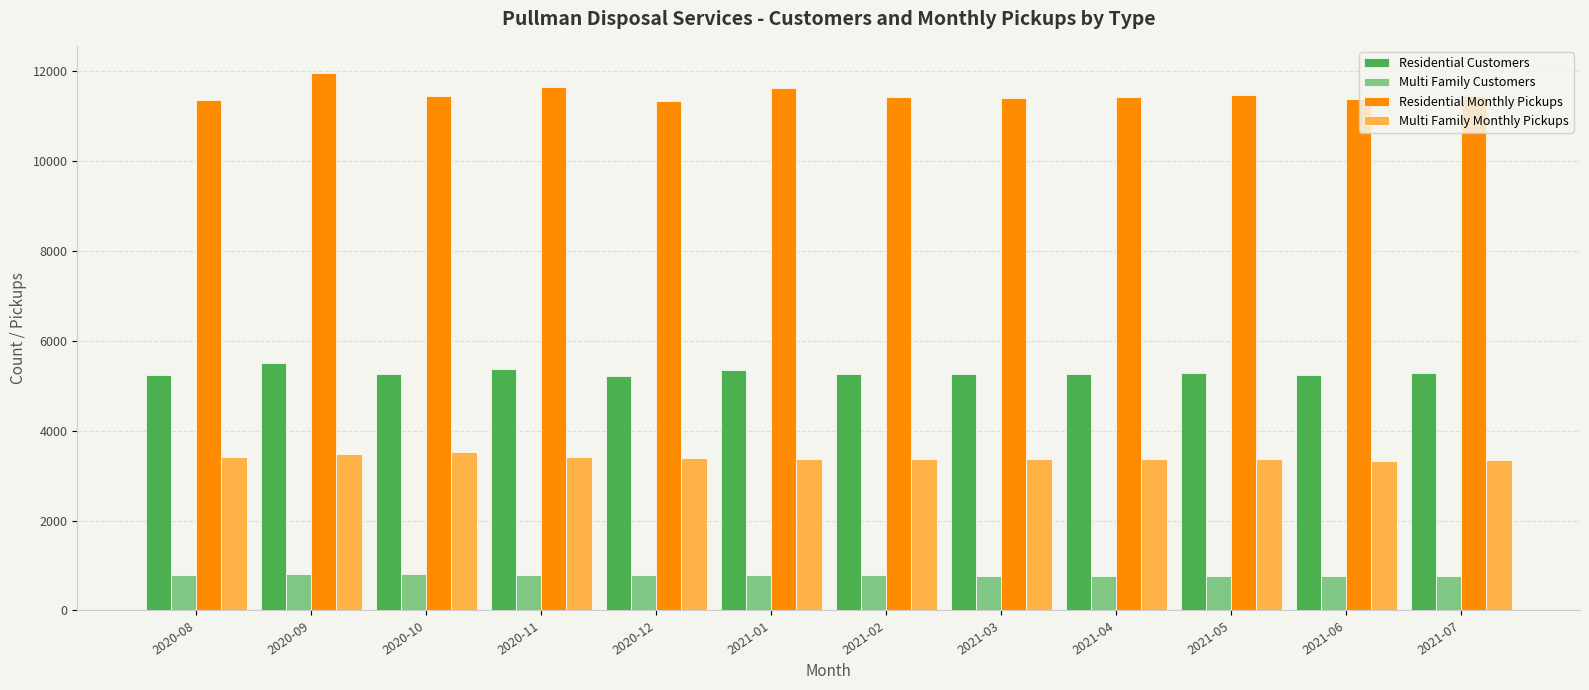

At how many categories does at least one series exceed 9995?

12